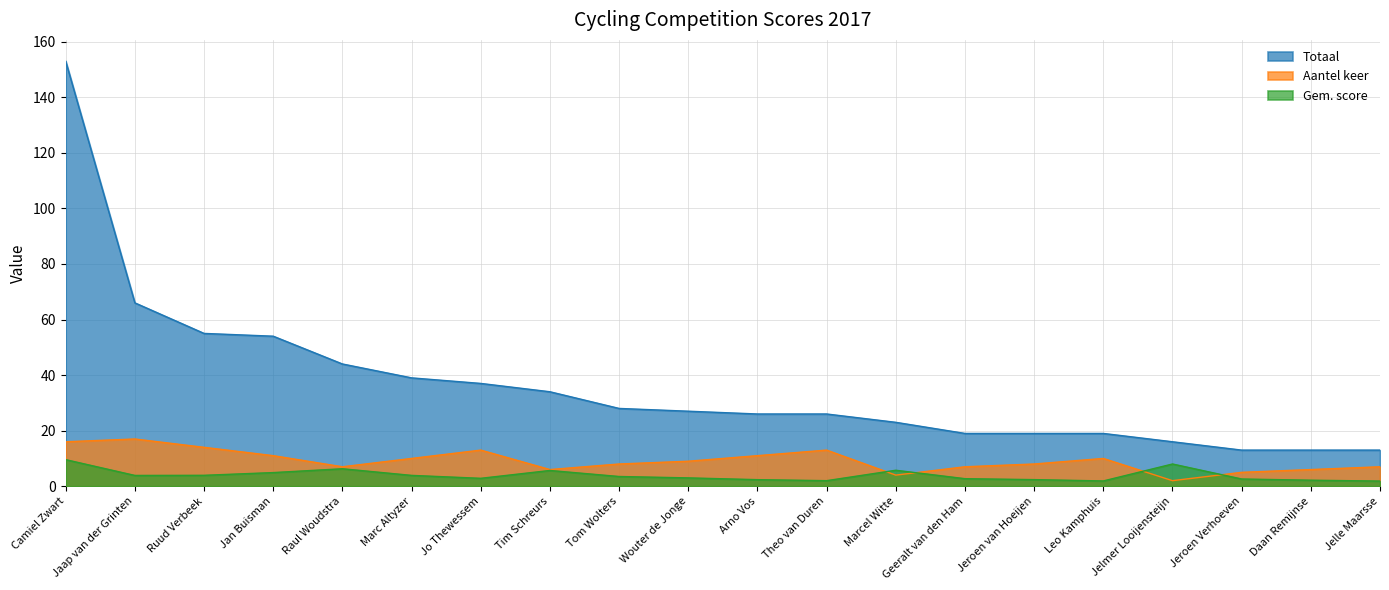

How many data points in Totaal are less than 27?

10